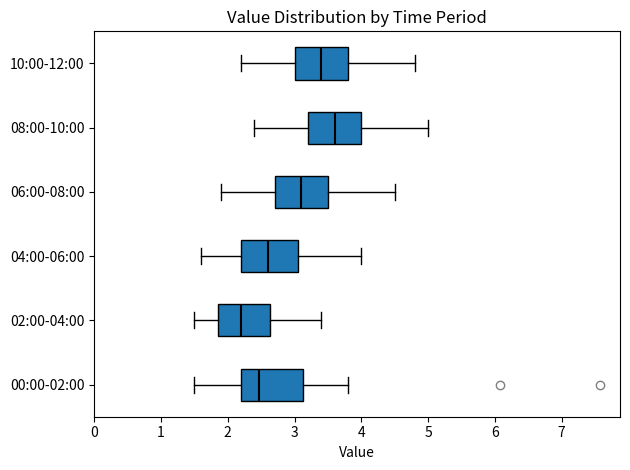

Which box's median line is the furthest to the left?

02:00-04:00